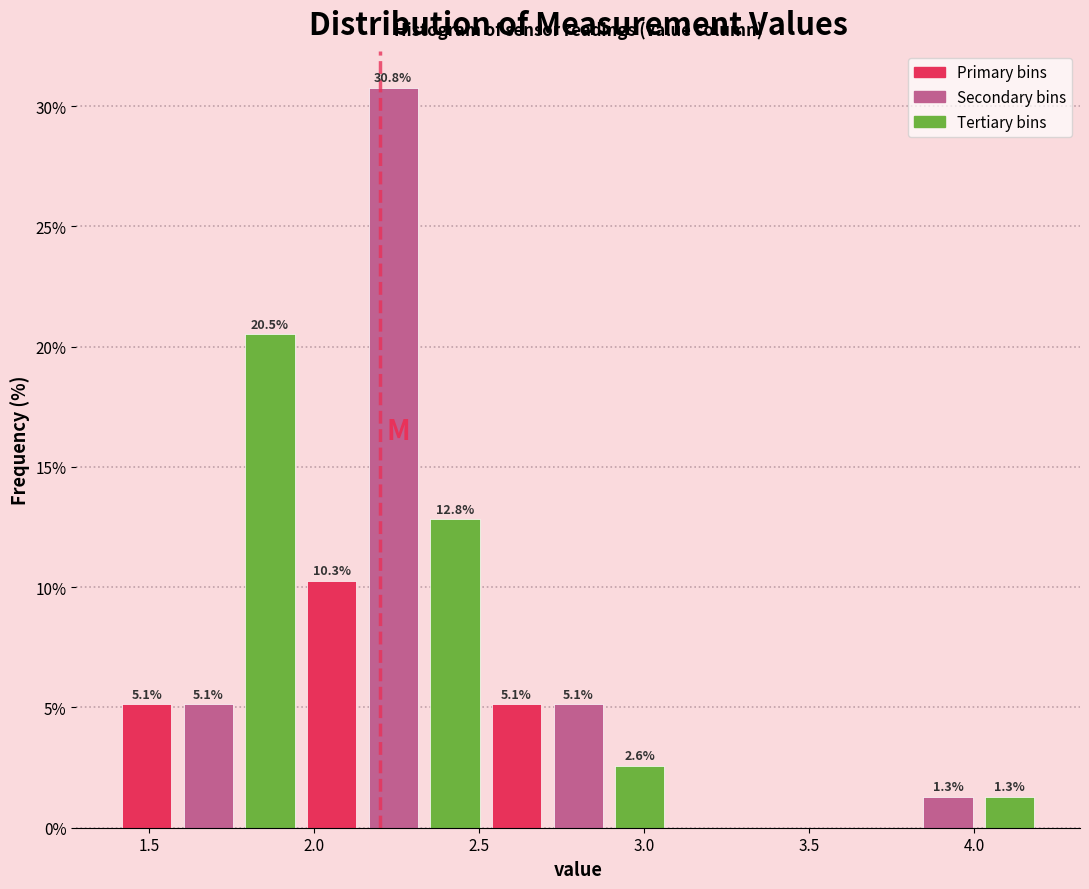

Read against the x-axis, roughly where is the centre of the tallest bar?

2.25